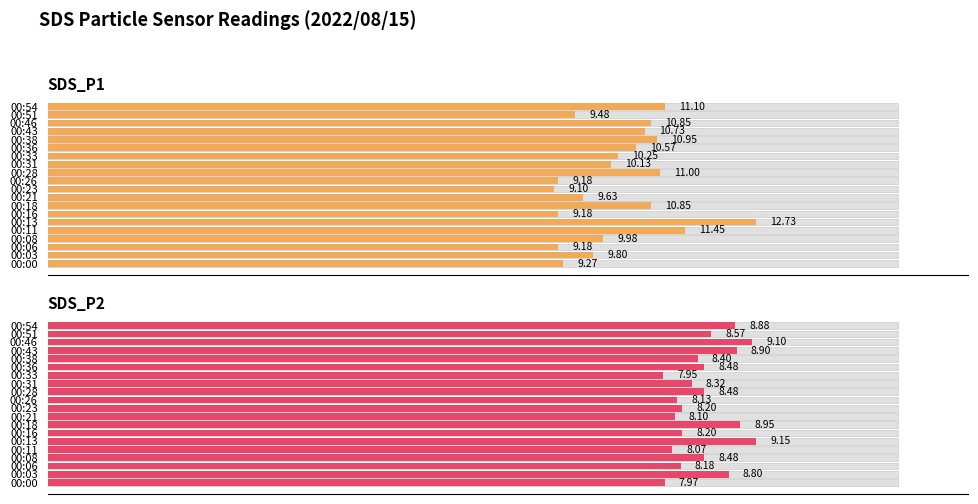

Is it true that SDS_P2 equals 11.6 at 00:21?

False